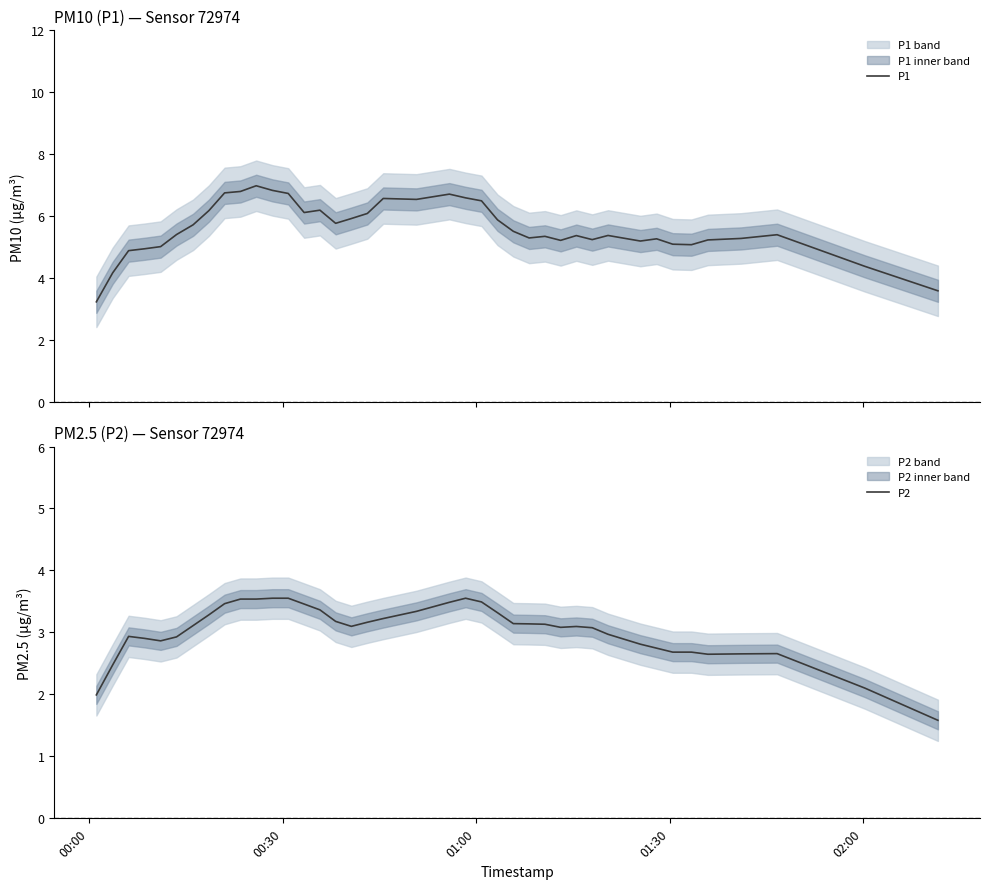

What is the value of the P2 point at the 36th from the left?

2.6